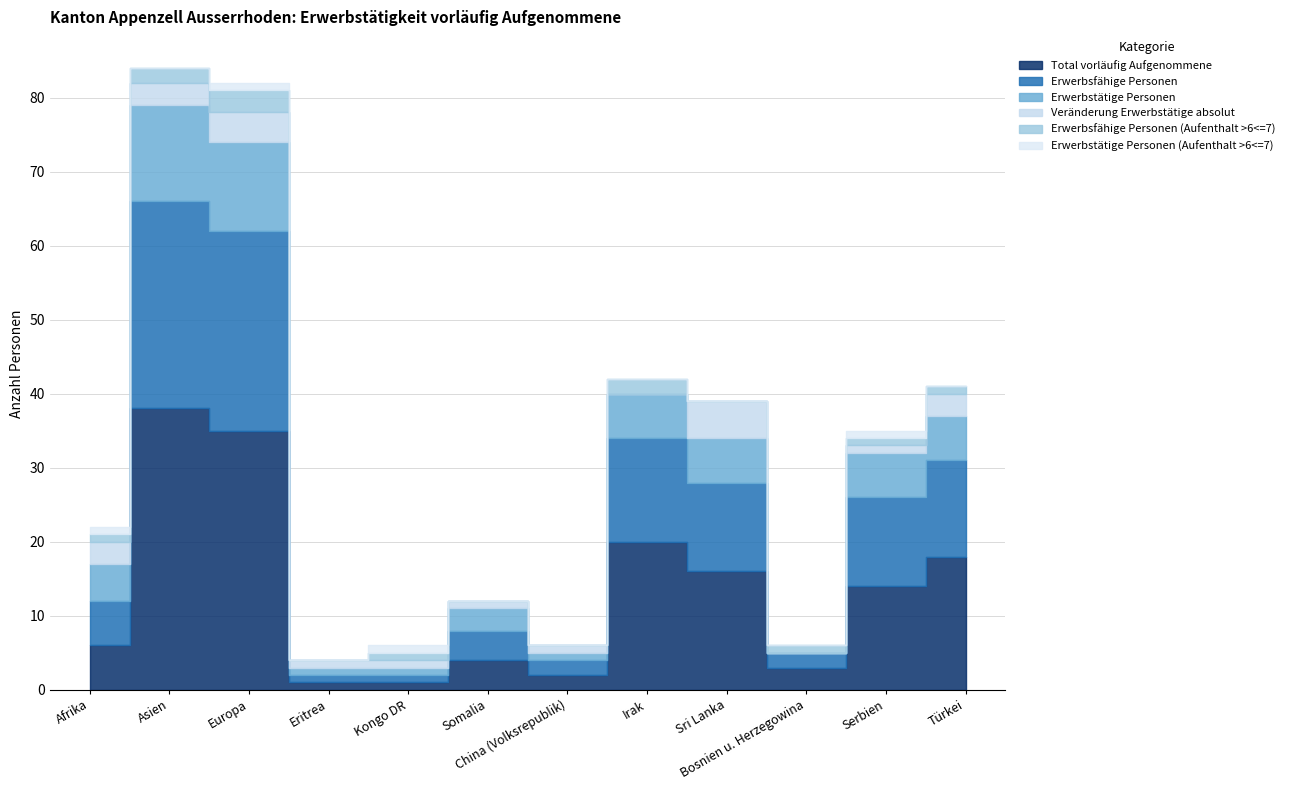

How many values in the Erwerbsfähige Personen (Aufenthalt >6<=7) series are below 1?

4